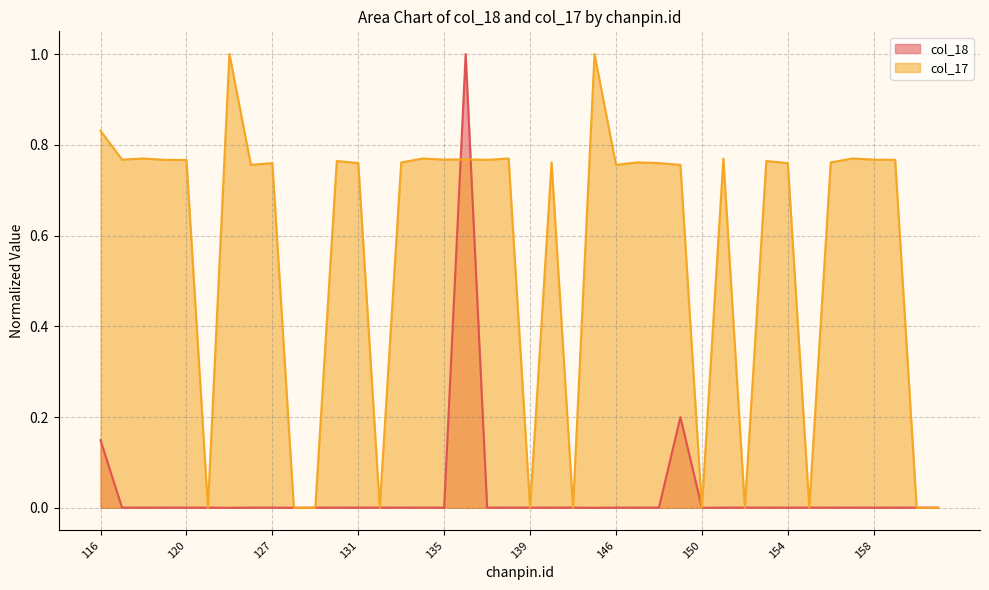

Reading left to right, list all the values displayed in this chart.

col_18: 0.1	0.0	0.0	0.0	0.0	0.0	0.0	0.0	0.0	0.0	0.0	0.0	0.0	0.0	0.0	0.0	0.0	1.0	0.0	0.0	0.0	0.0	0.0	0.0	0.0	0.0	0.0	0.2	0.0	0.0	0.0	0.0	0.0	0.0	0.0	0.0	0.0	0.0	0.0	0.0
col_17: 0.8	0.8	0.8	0.8	0.8	0.0	1.0	0.8	0.8	0.0	0.0	0.8	0.8	0.0	0.8	0.8	0.8	0.8	0.8	0.8	0.0	0.8	0.0	1.0	0.8	0.8	0.8	0.8	0.0	0.8	0.0	0.8	0.8	0.0	0.8	0.8	0.8	0.8	0.0	0.0